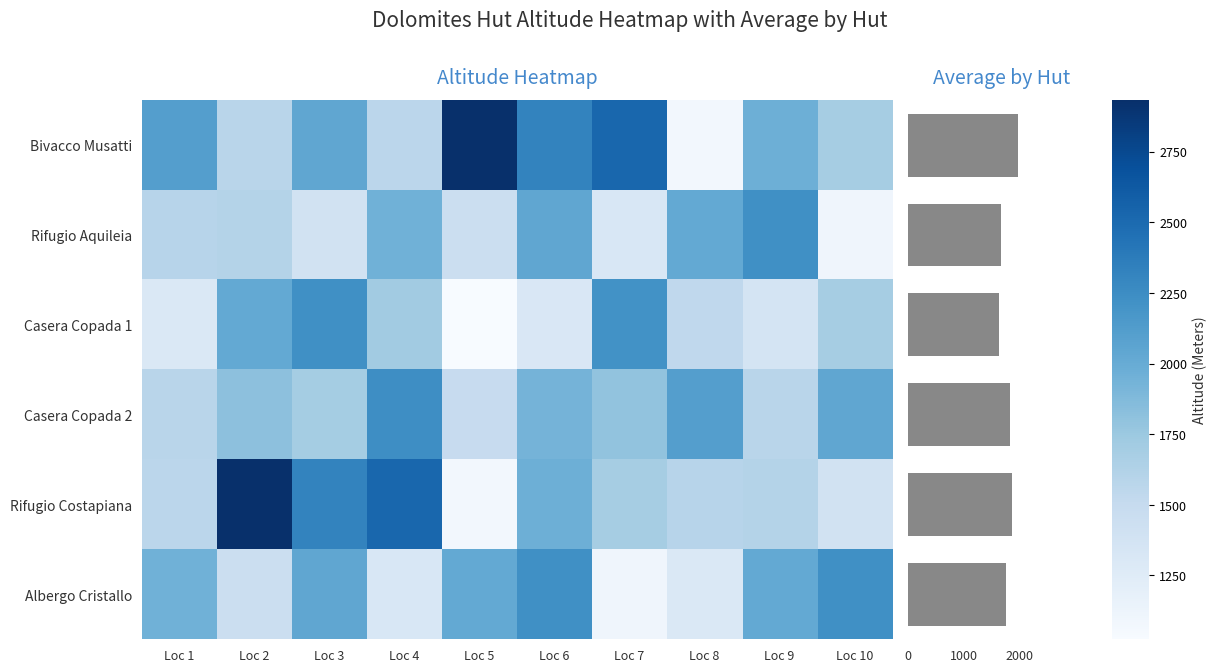

What is the total value across all series at Loc 9?

10763